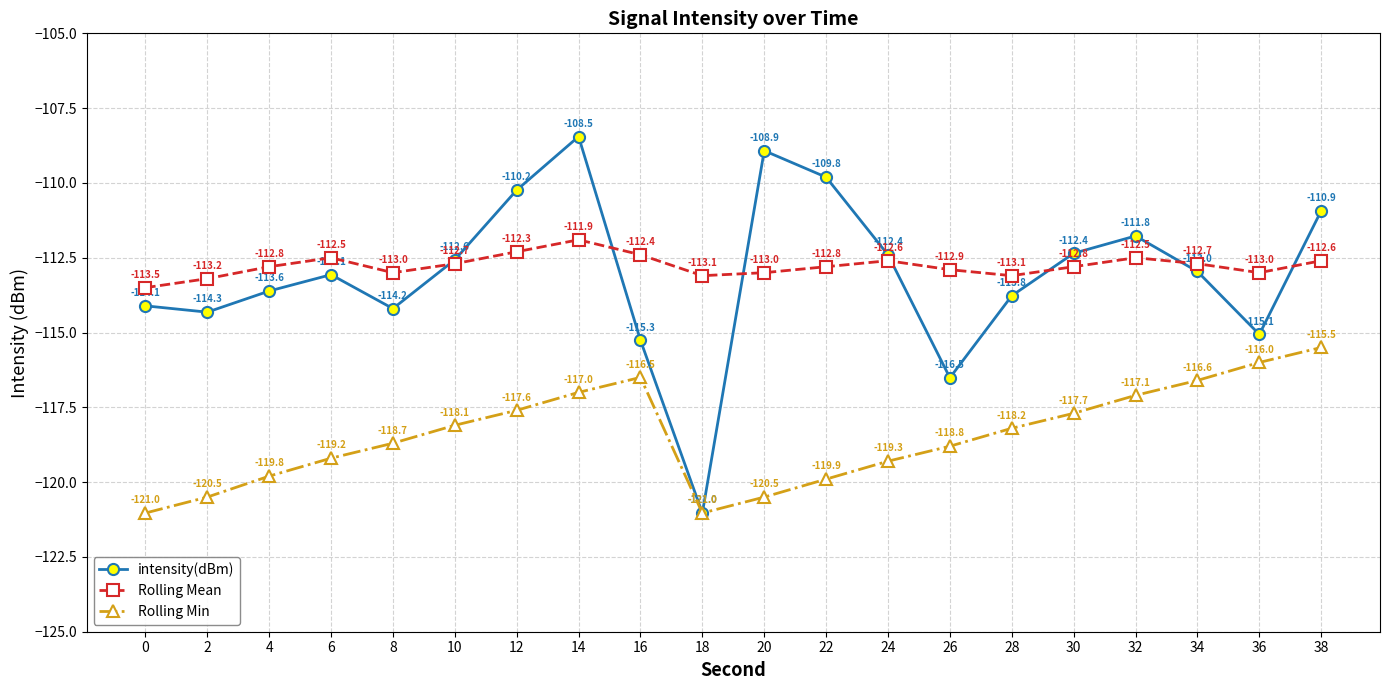

At which label is Rolling Mean closest to -112?

14